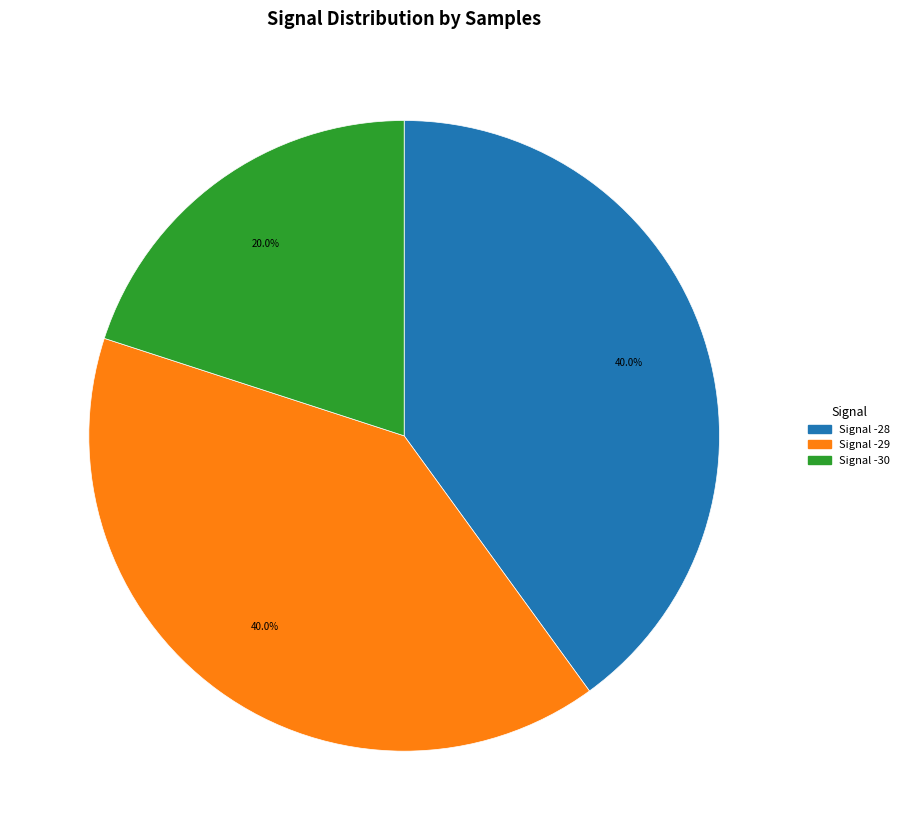

Does any single category account for the majority?

No